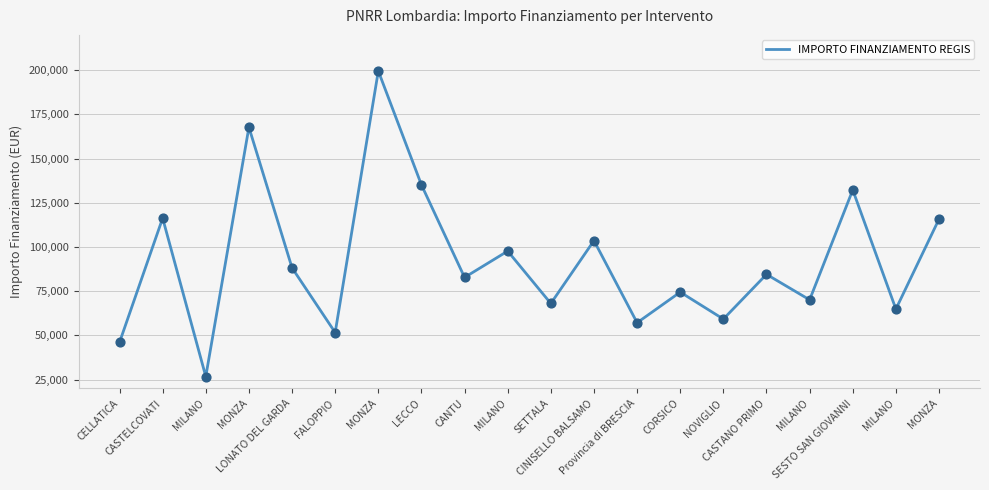

Which has a higher value, MILANO or FALOPPIO?

MILANO